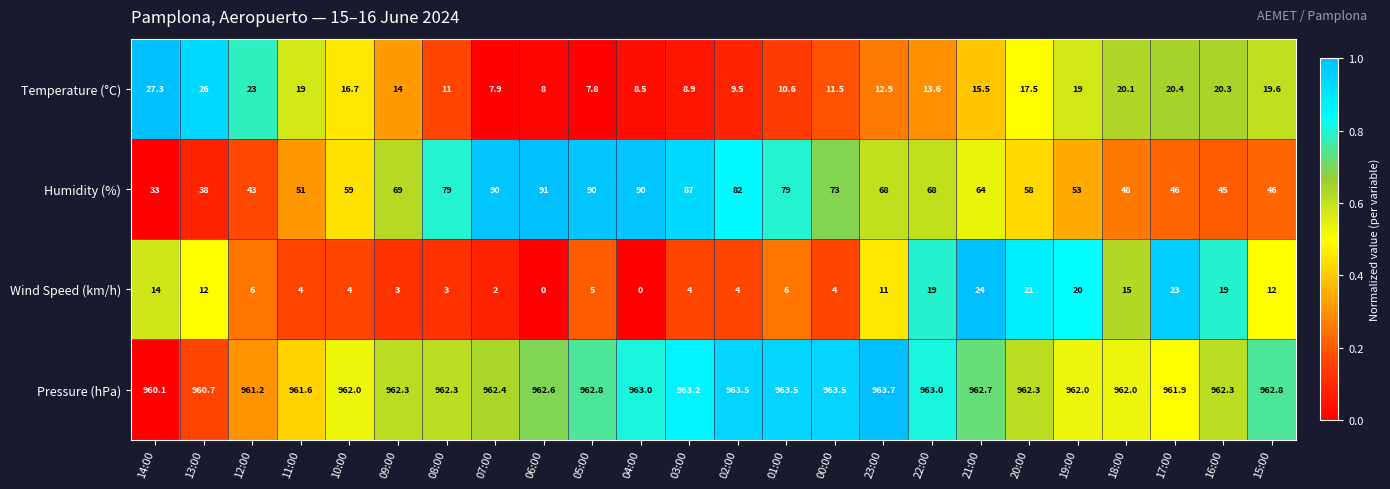

What is the total value across all series at 19:00?

1054.0